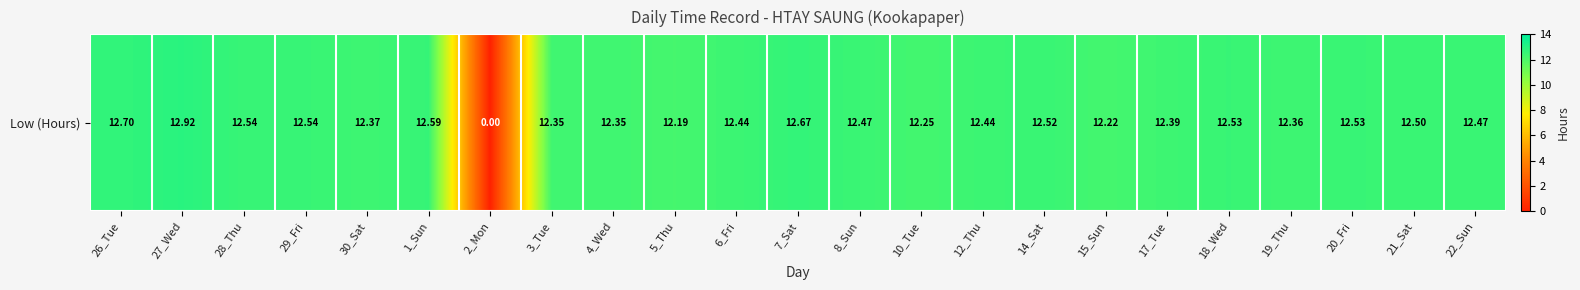

How many values are above zero?

22